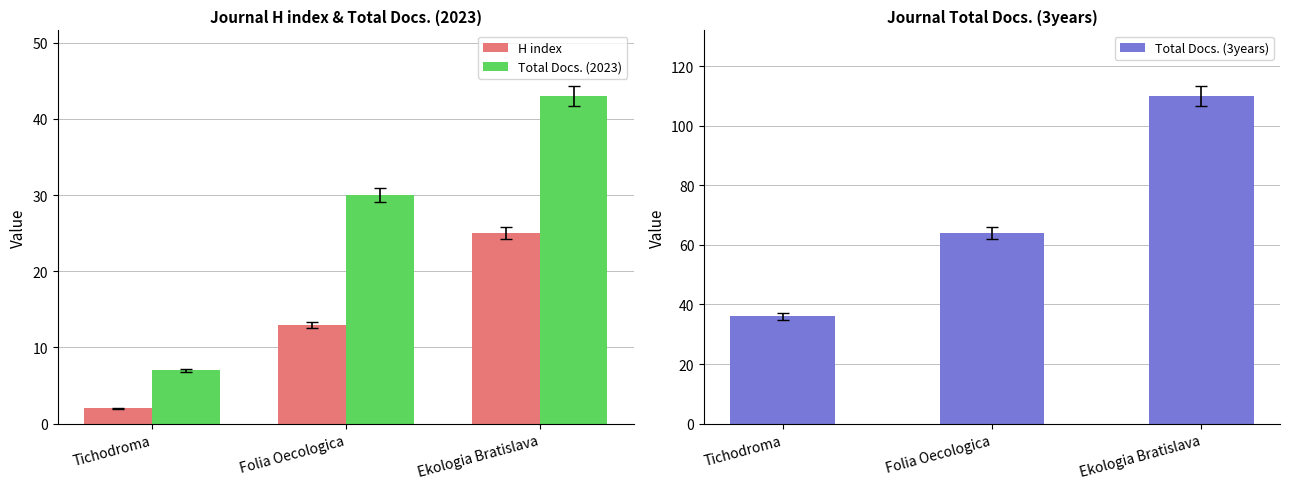

How many groups of bars are there?

3